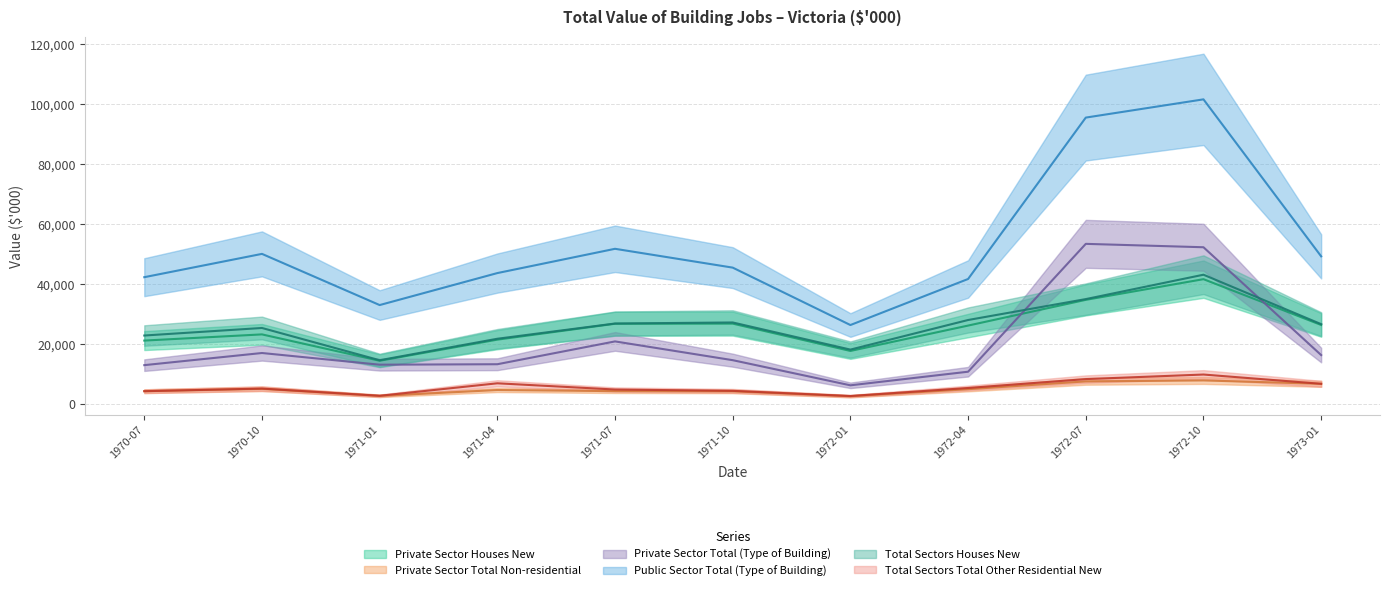

What is the smallest value displayed?

2499